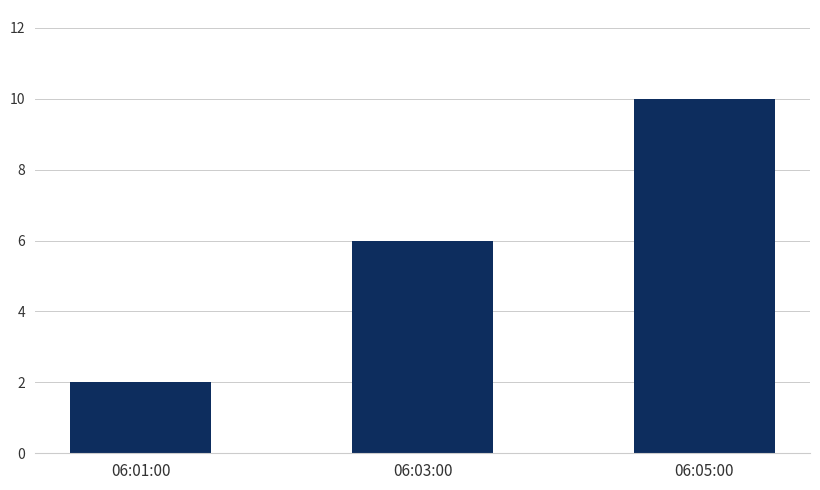

Reading left to right, transcribe all the data shown in this chart.

06:01:00=2	06:03:00=6	06:05:00=10